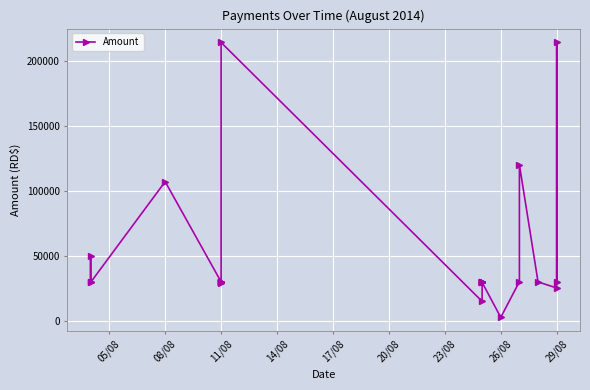

How many points are lower than both their immediate neighbors (excluding endpoints)?

5